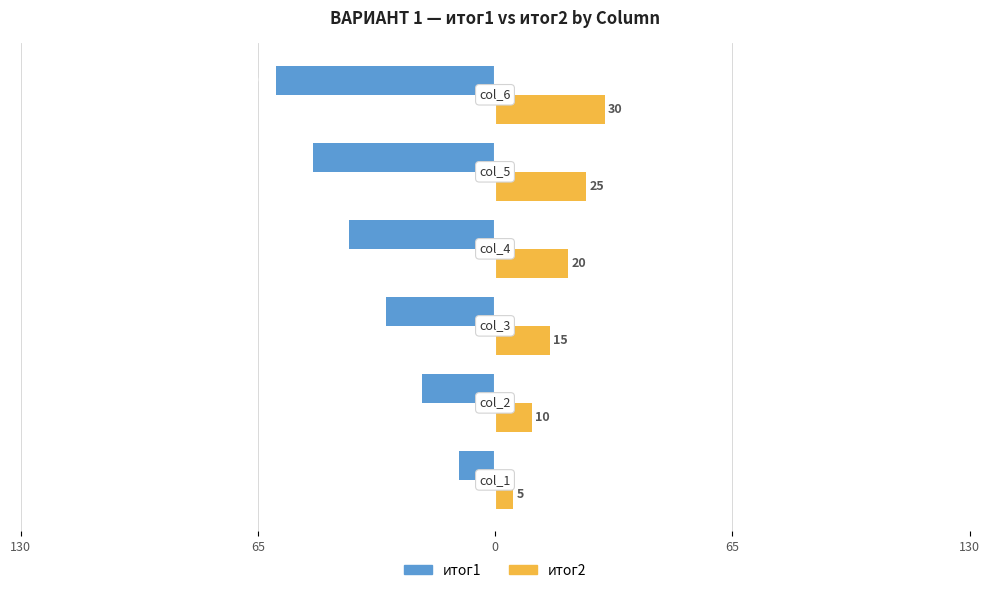

Count the итог1 values in the range -50 to -20.

4